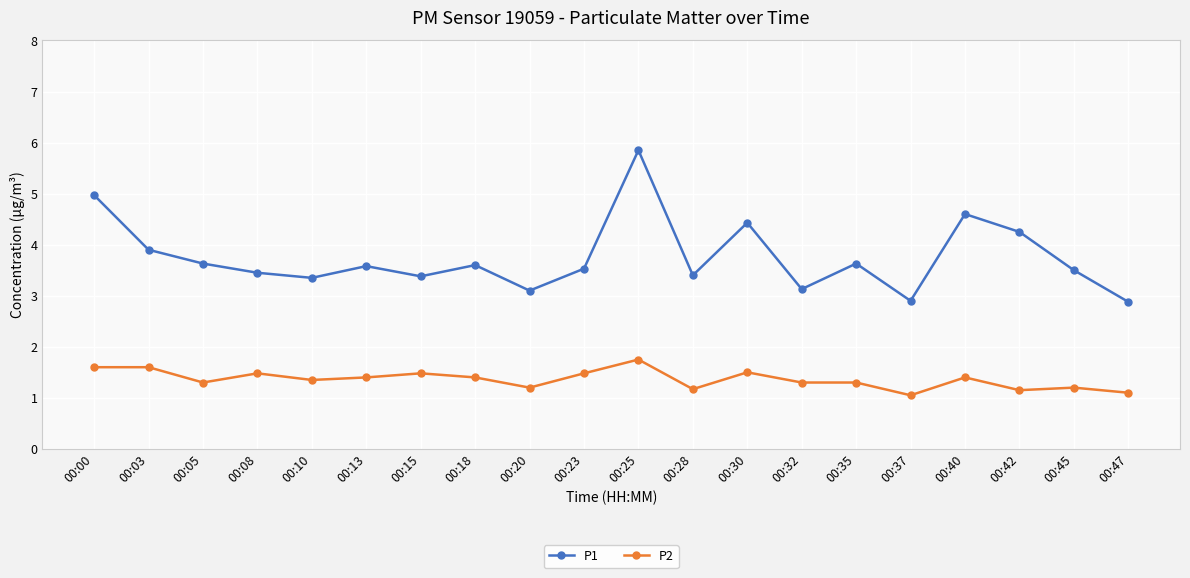

At which category is the sum across all series the highest?

00:25